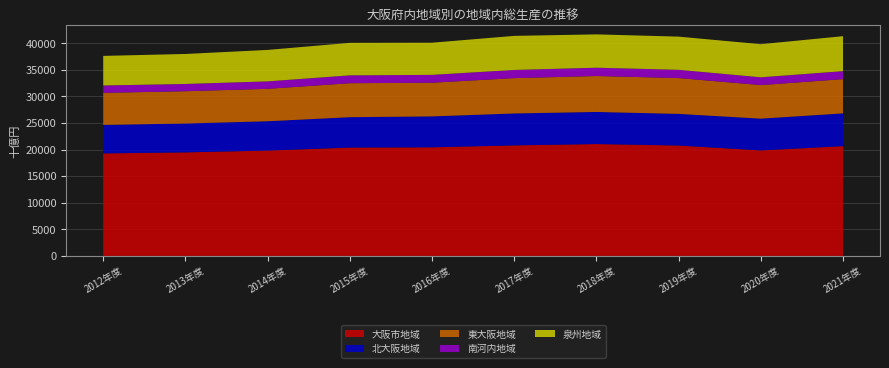

Reading right to left, list all the values displayed in this chart.

大阪市地域: 2021=20645.3	2020=19835.9	2019=20760.5	2018=21036.2	2017=20784.9	2016=20424.6	2015=20373.4	2014=19808.0	2013=19473.4	2012=19276.5
北大阪地域: 2021=6158.3	2020=5976.6	2019=5948.3	2018=6034.0	2017=6003.7	2016=5809.9	2015=5714.6	2014=5513.2	2013=5424.6	2012=5359.7
東大阪地域: 2021=6442.4	2020=6310.6	2019=6734.9	2018=6757.7	2017=6644.6	2016=6335.9	2015=6390.1	2014=6098.6	2013=6072.5	2012=6033.2
南河内地域: 2021=1495.0	2020=1463.5	2019=1552.9	2018=1559.8	2017=1538.7	2016=1474.2	2015=1474.4	2014=1403.6	2013=1365.3	2012=1380.9
泉州地域: 2021=6579.3	2020=6227.2	2019=6239.7	2018=6273.1	2017=6406.5	2016=6049.0	2015=6114.7	2014=5912.8	2013=5640.0	2012=5562.6